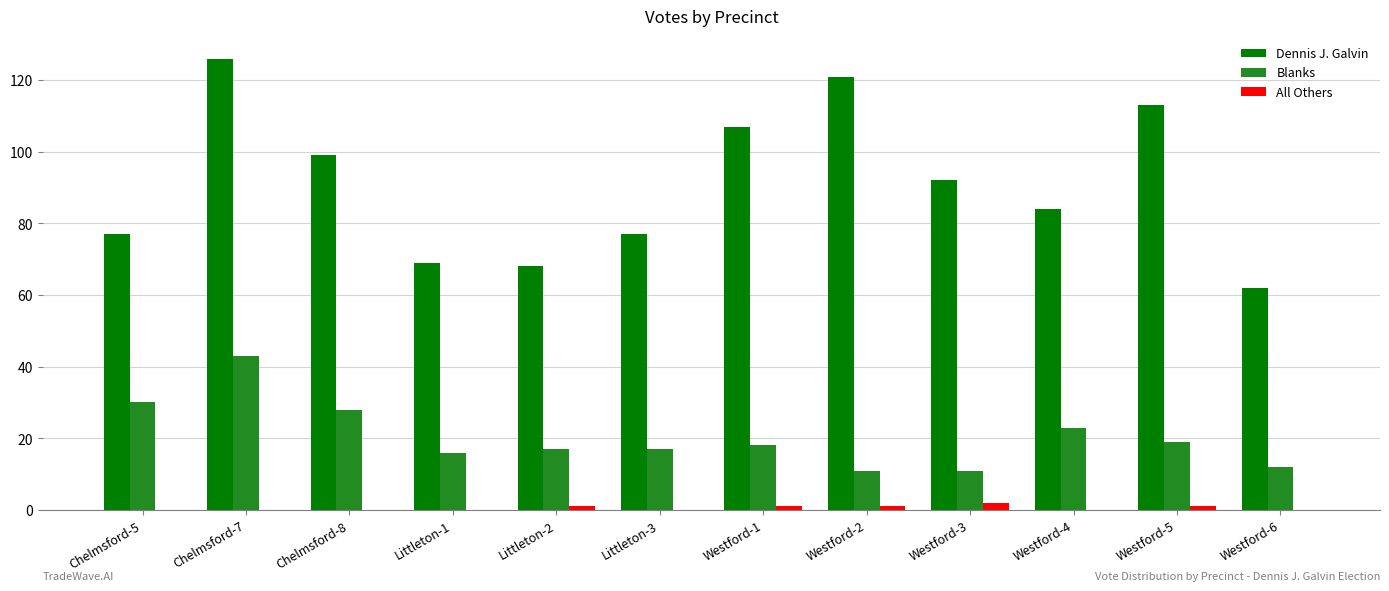

The All Others series shows 0 at Littleton-3. True or false?

True